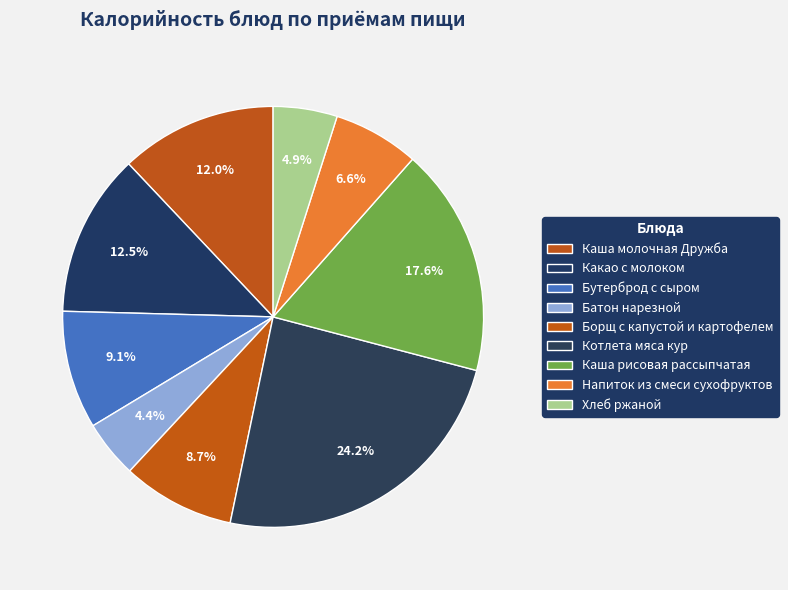

The Борщ с капустой и картофелем slice represents 23% of the pie. True or false?

False